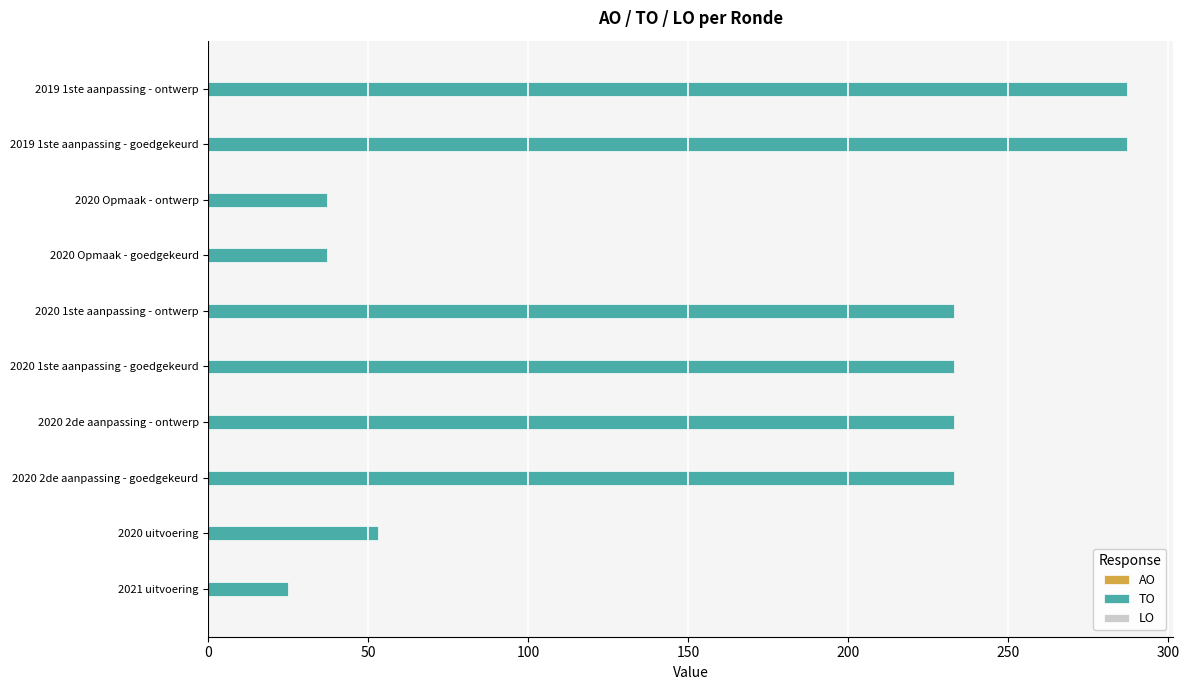

Reading top to bottom, extract all data points from this chart.

287	287	37	37	233	233	233	233	53	25